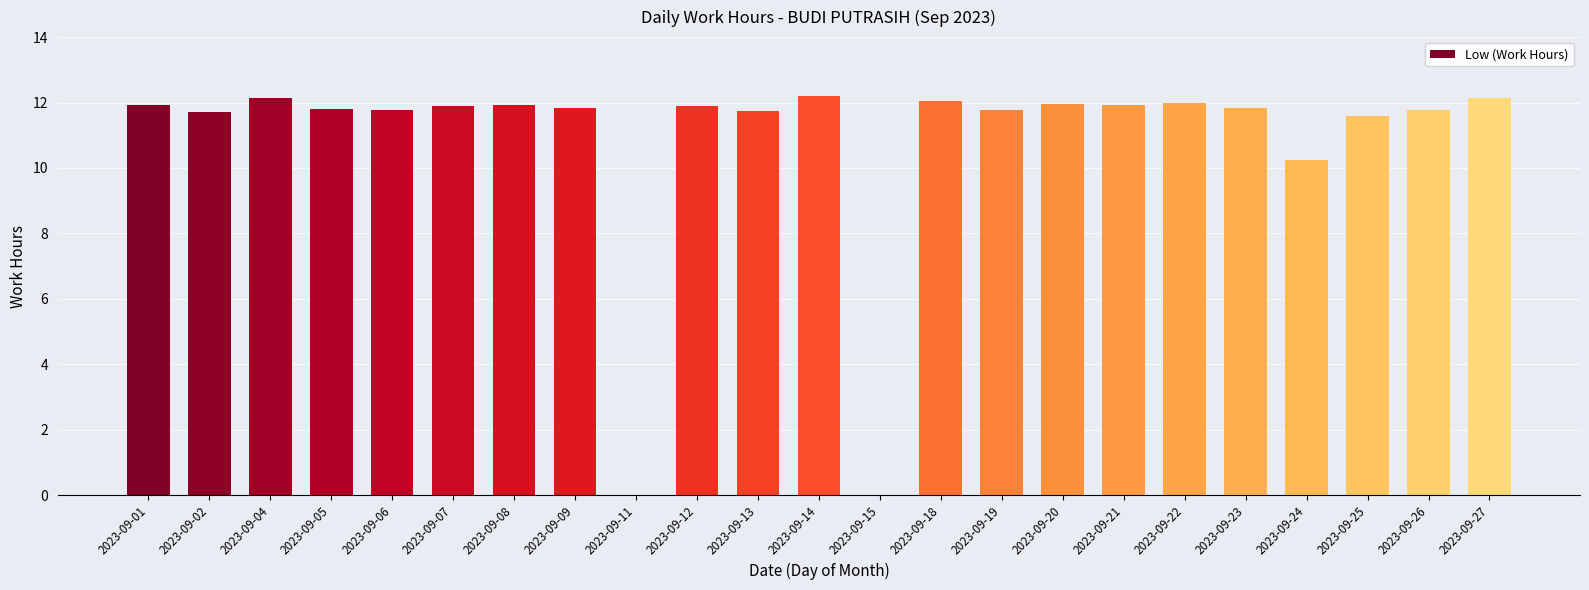

At which label is the value closest to 6?

2023-09-24